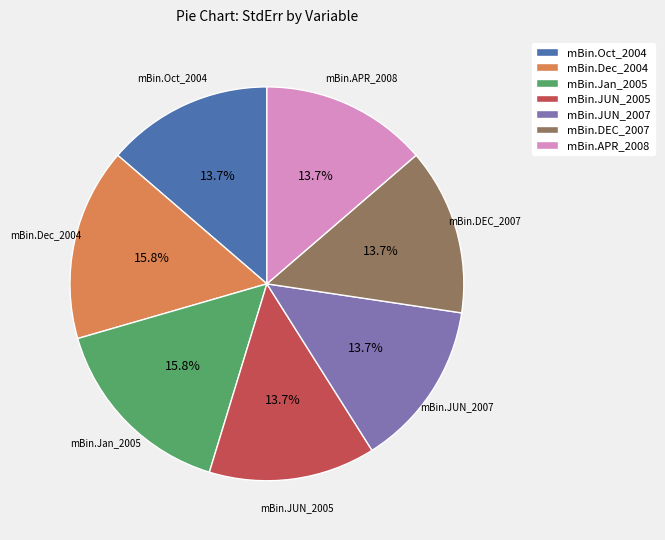

Is it true that mBin.DEC_2007 is 14% of the pie?

True